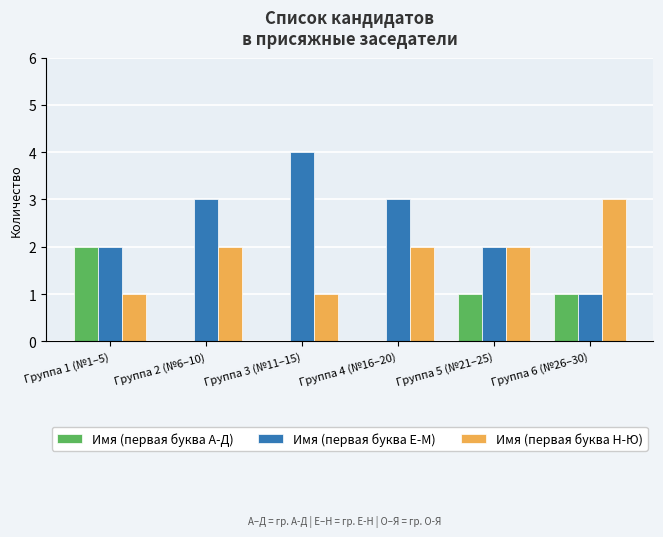

Which series has the largest total across all categories?

Имя (первая буква Е-М)